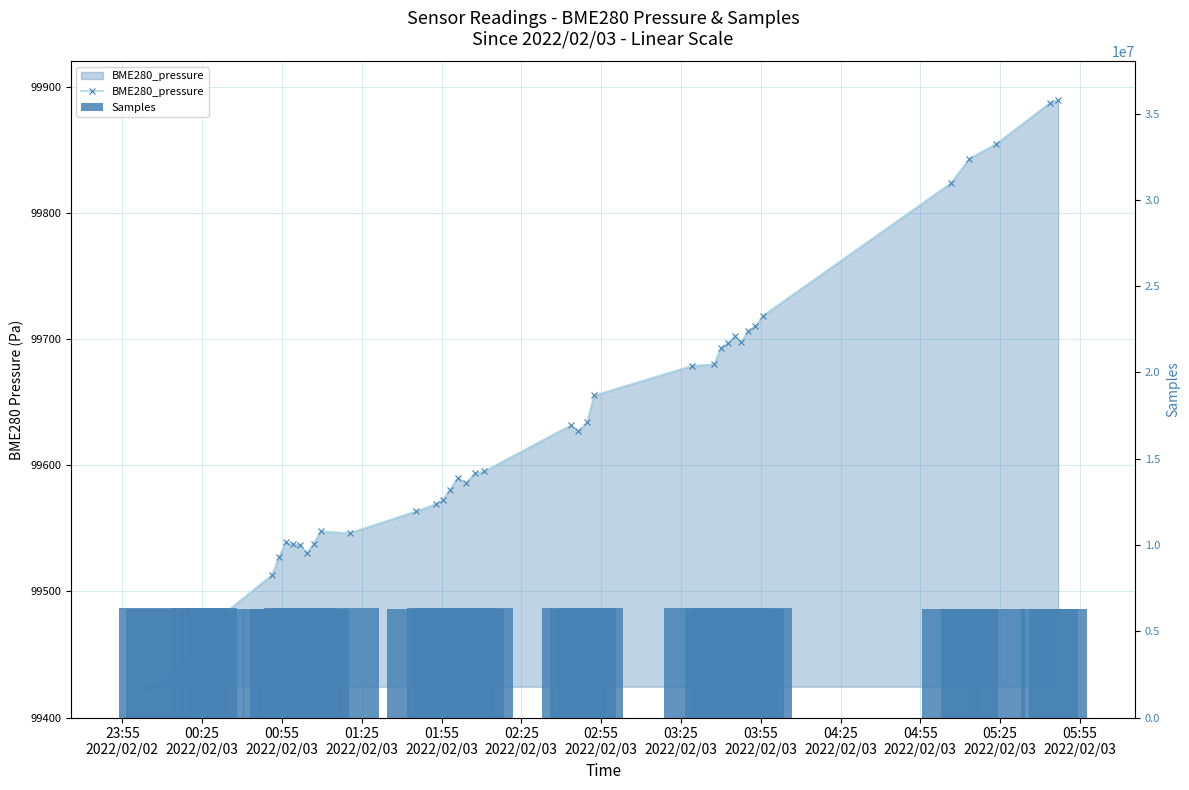

List the series in order of their peak value, highest first.

Samples, BME280_pressure